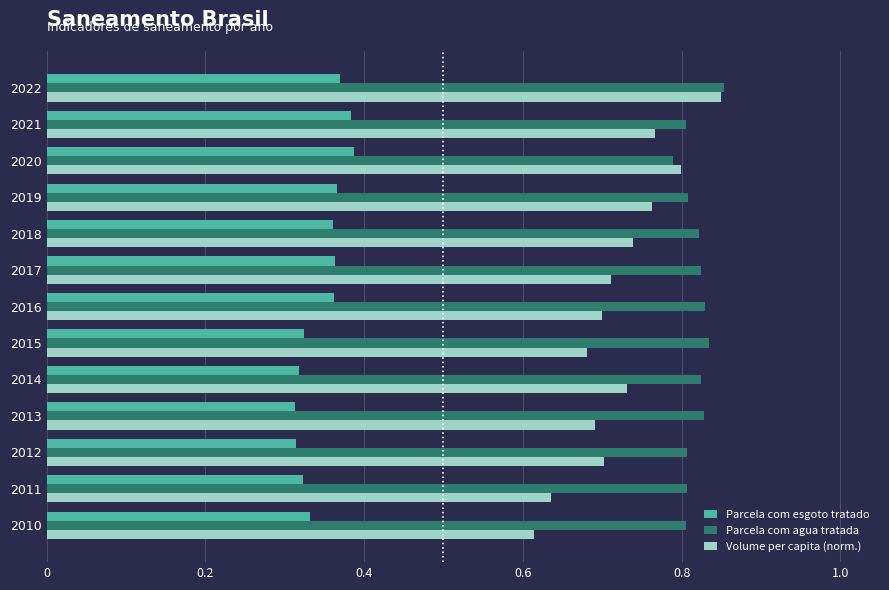

Which category has the highest value across all series?

2022